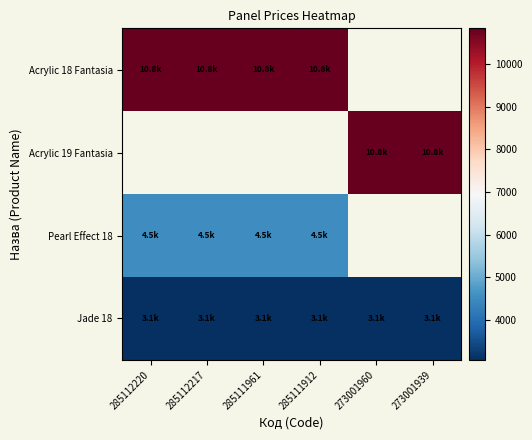

What is the sum of all Jade 18 values?

18358.0